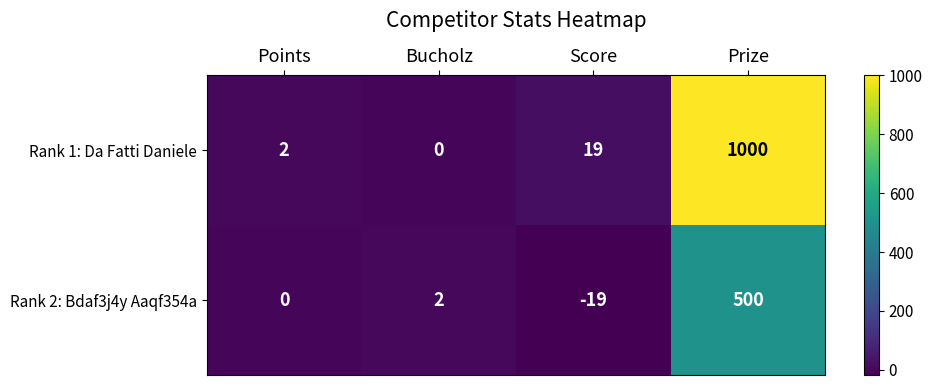

How many data points in Rank 2: Bdaf3j4y Aaqf354a are less than 2?

2